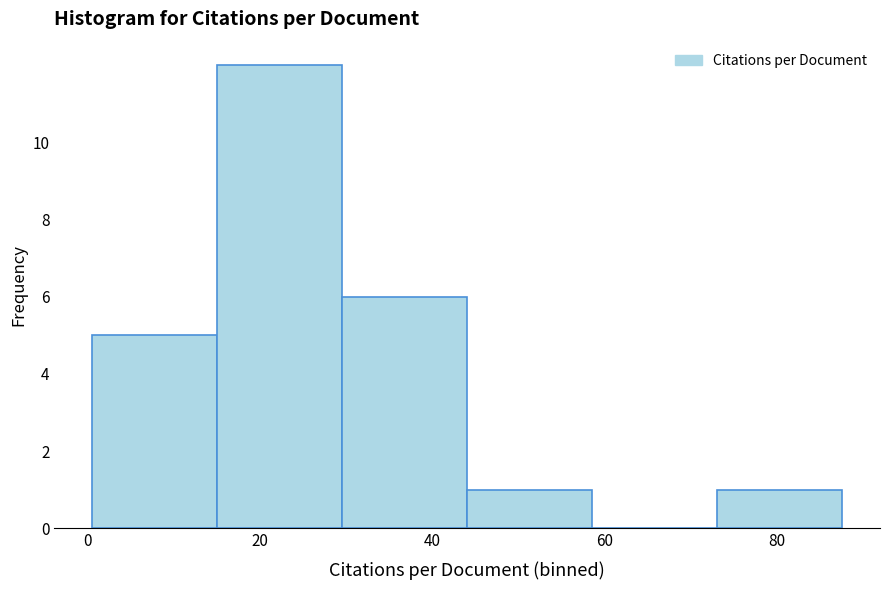

What is the height of the bar covering 0 to 16 on the x-axis? Neither the bar edges nor the heights are printed on the chart, so give them approximately, as read against the axes.

5